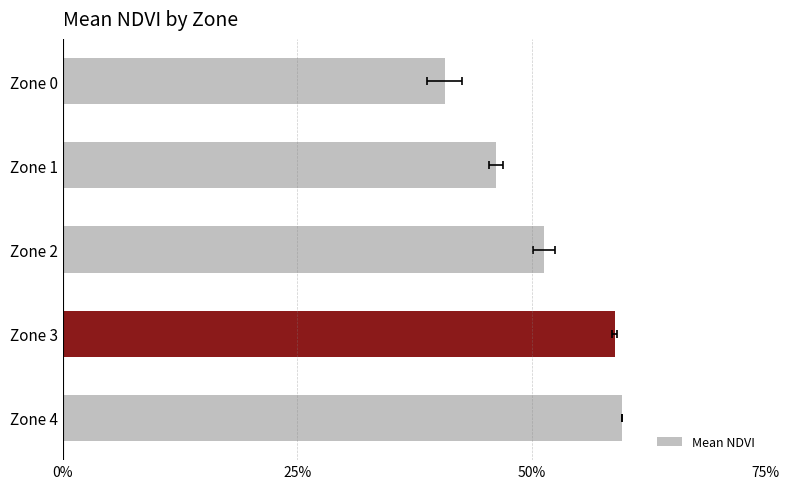

What is the label of the 1st bar from the right?

4